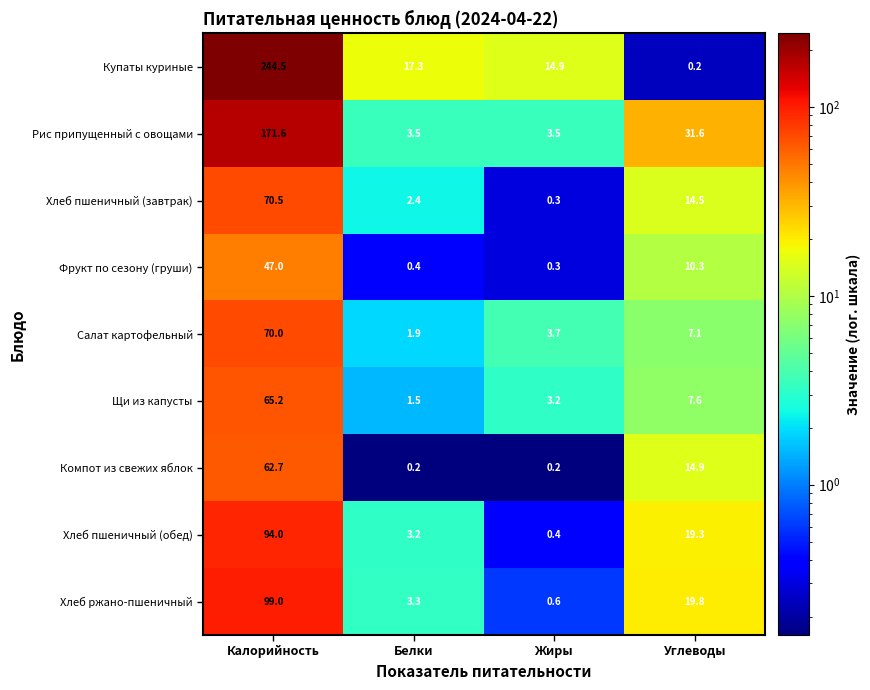

Which category has the highest value across all series?

Калорийность